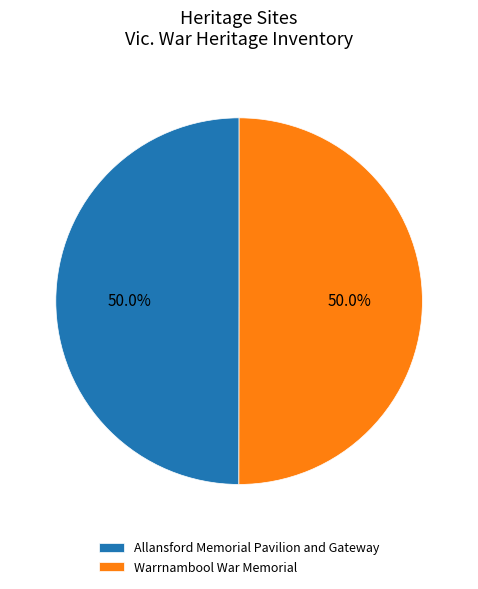

How many slices are in this pie chart?

2